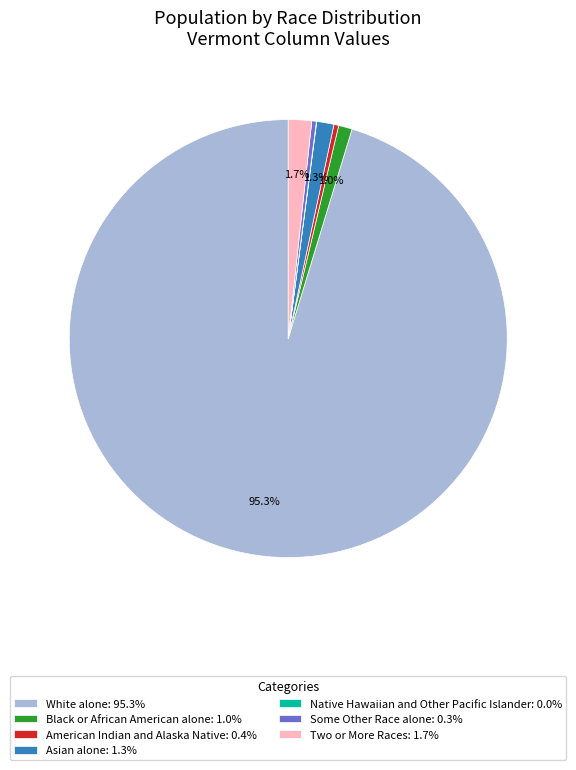

Approximately how many times larger is the value at American Indian and Alaska Native: 0.4% compared to Asian alone: 1.3%?

0.3